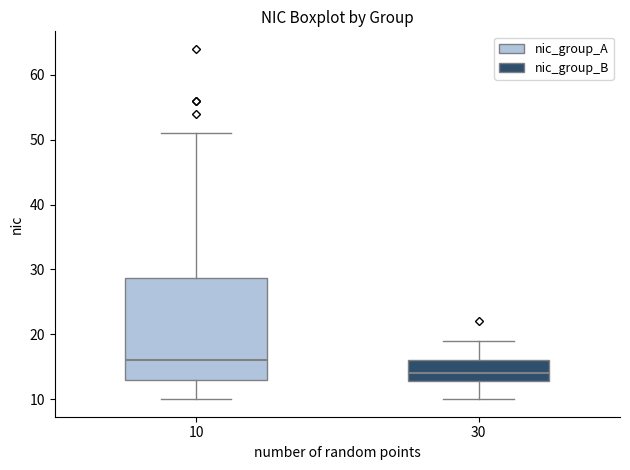

Reading left to right, read every box against the y-axis: the position of its median line, the range the box covers, and the ends of its whiskers. The values are not printed on the chart, so give them approximately, as read against the axis.

10: median 16, box 13 to 29, whiskers 10 to 51
30: median 14, box 13 to 16, whiskers 10 to 19